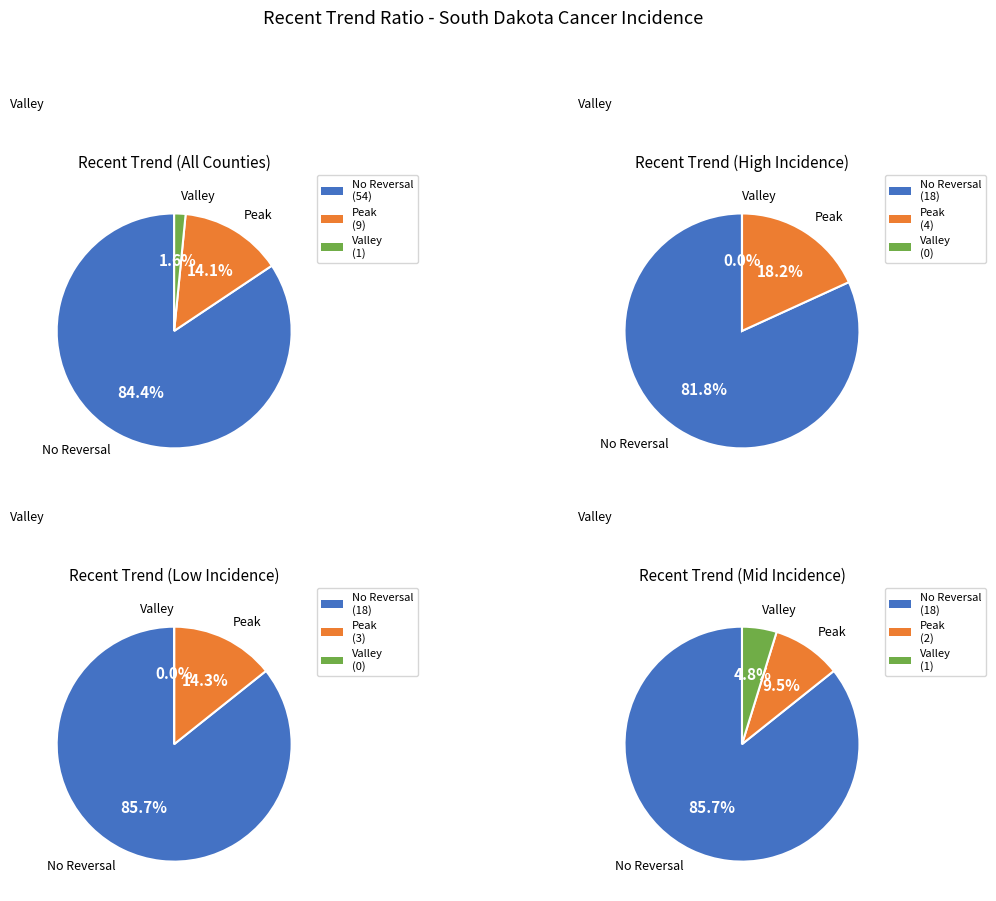

Is it true that stable is 71% of the pie?

False